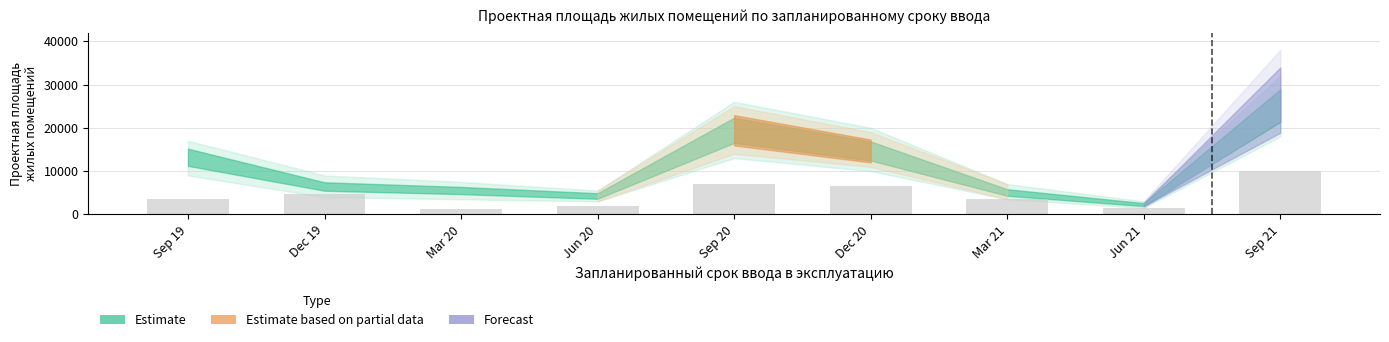

Are the bars horizontal?

No